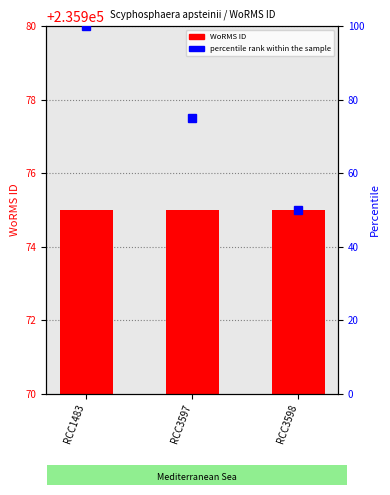

Does the chart contain stacked bars?

No